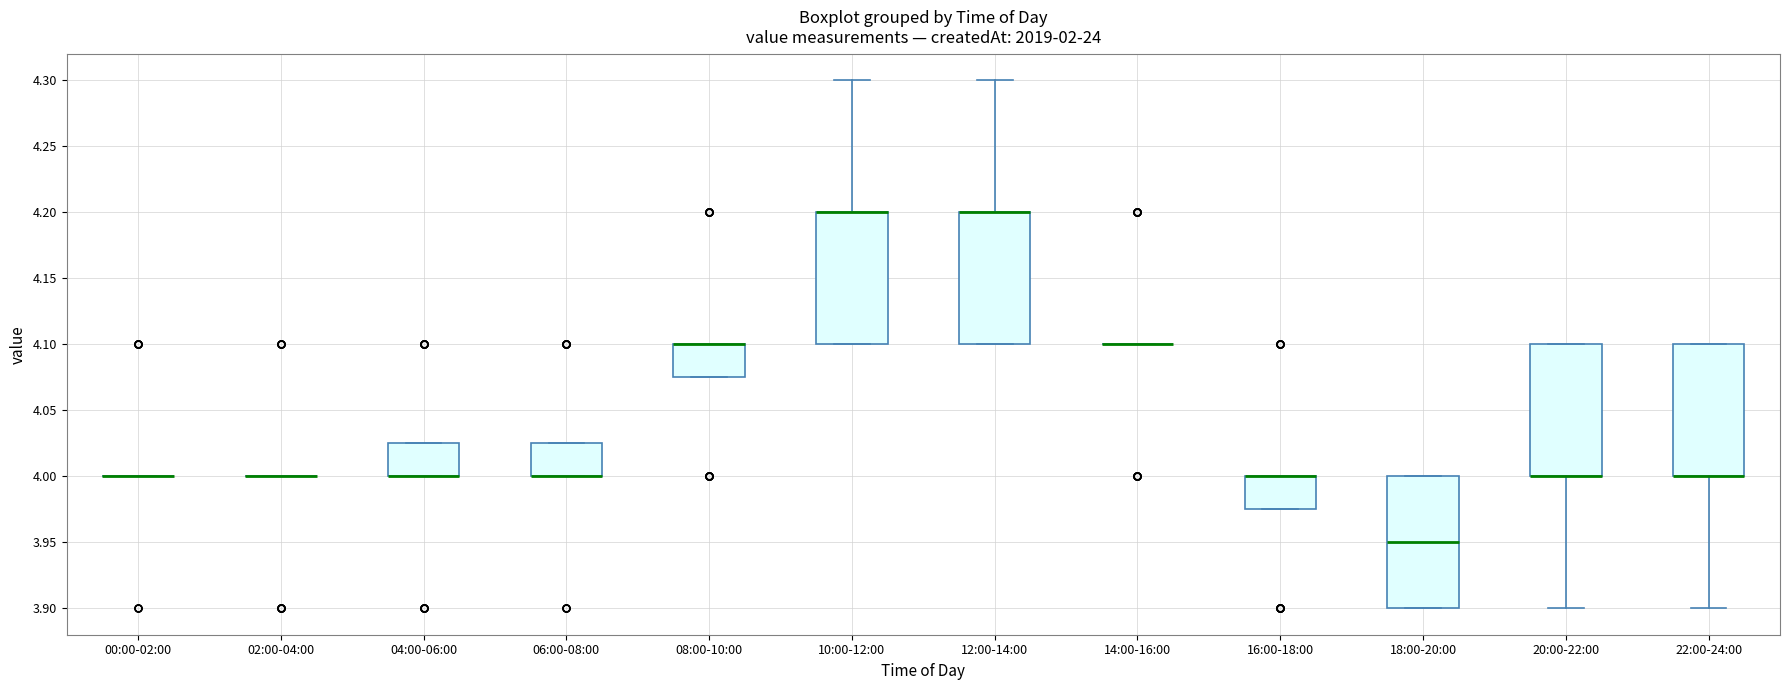

Where is the lower edge of the box for 18:00-20:00 on the y-axis? The values are not printed on the chart, so give them approximately, as read against the axis.

3.900